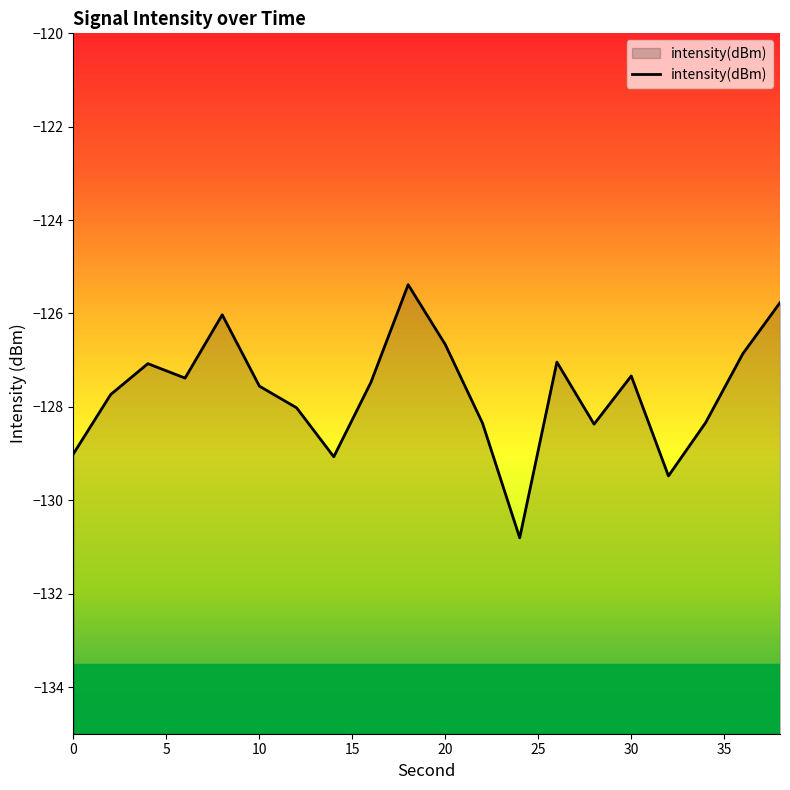

What is the minimum value shown in the chart?

-130.8